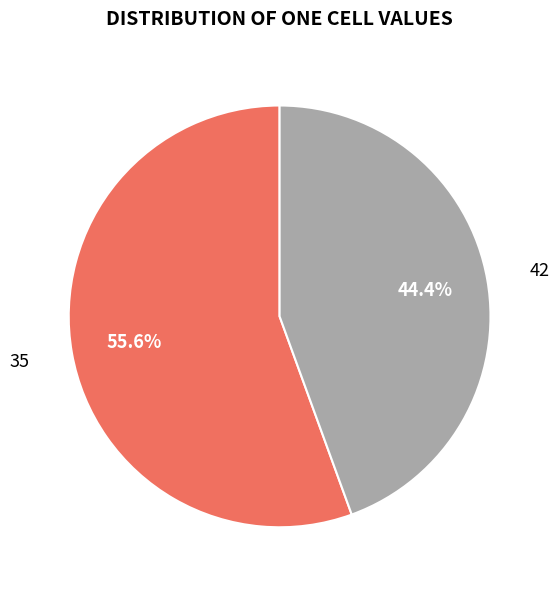

Does any single category account for the majority?

Yes